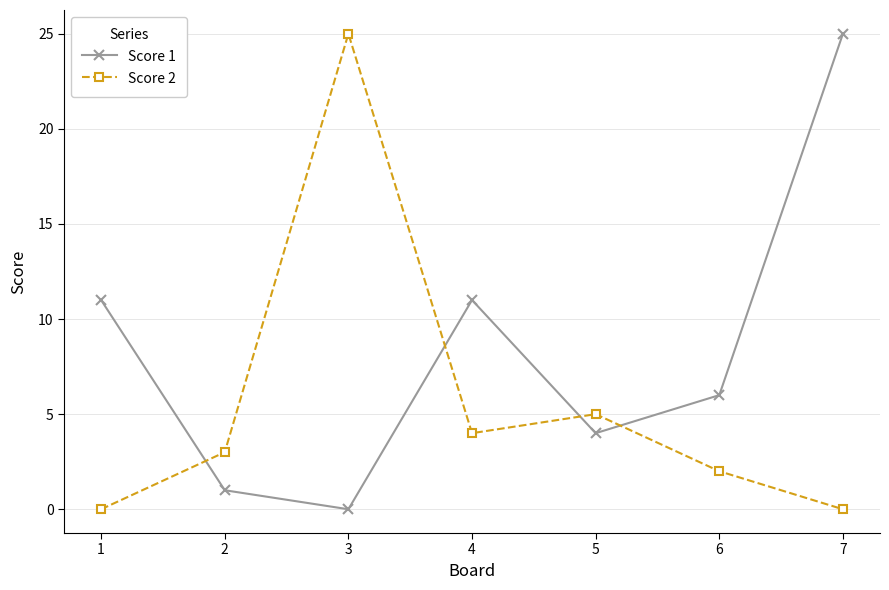

List the series in order of their overall mean, lowest first.

Score 2, Score 1